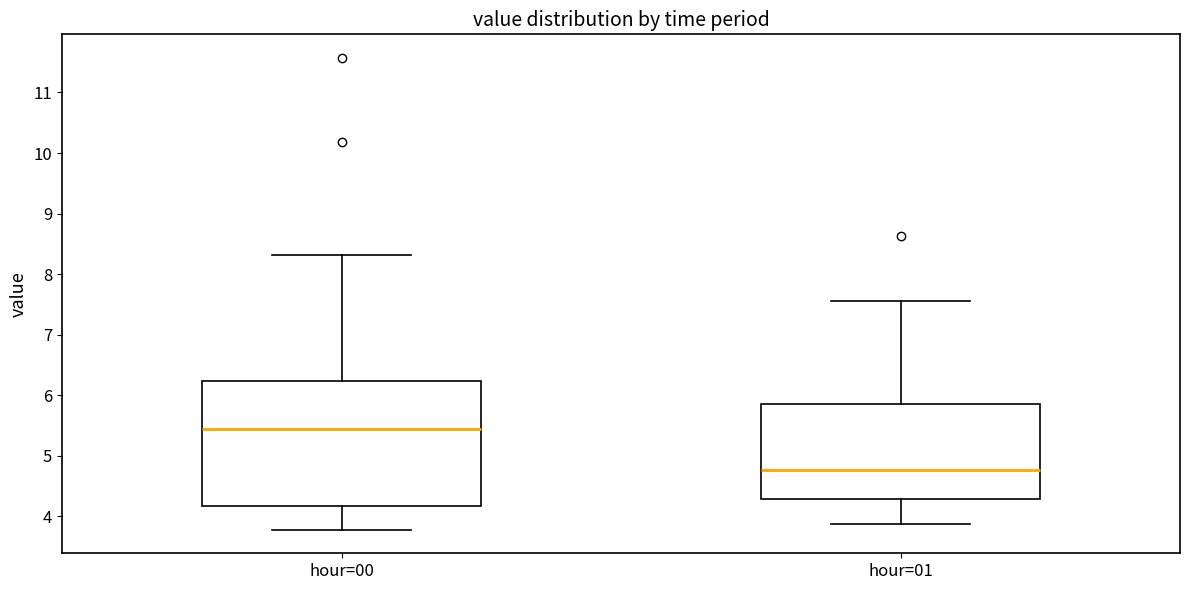

Reading left to right, read every box against the y-axis: the position of its median line, the range the box covers, and the ends of its whiskers. The values are not printed on the chart, so give them approximately, as read against the axis.

hour=00: median 5.4, box 4.2 to 6.2, whiskers 3.8 to 8.3
hour=01: median 4.8, box 4.3 to 5.9, whiskers 3.9 to 7.6